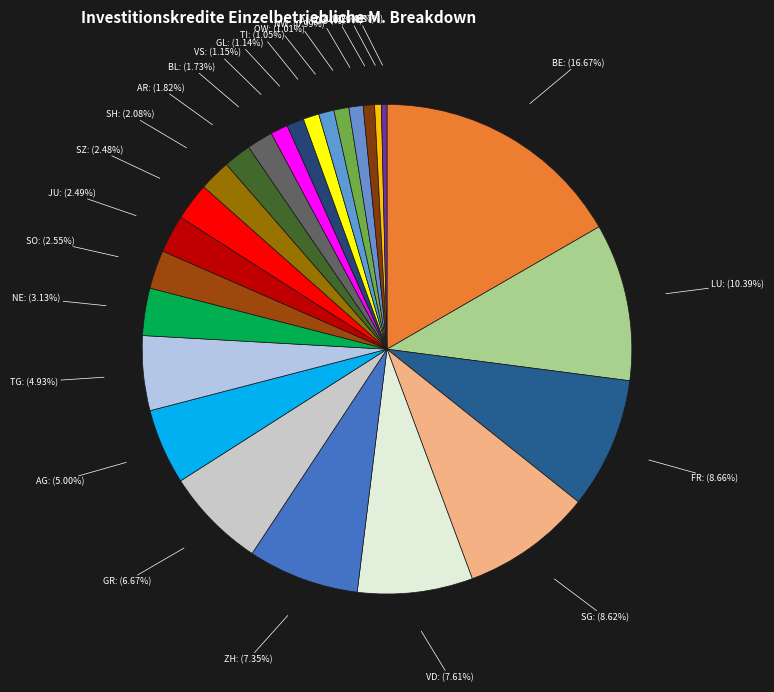

Count the number of slices in the pie.

25